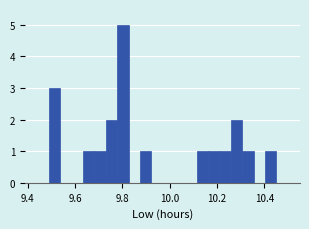

Read against the x-axis, roughly where is the centre of the tallest bar?

9.80